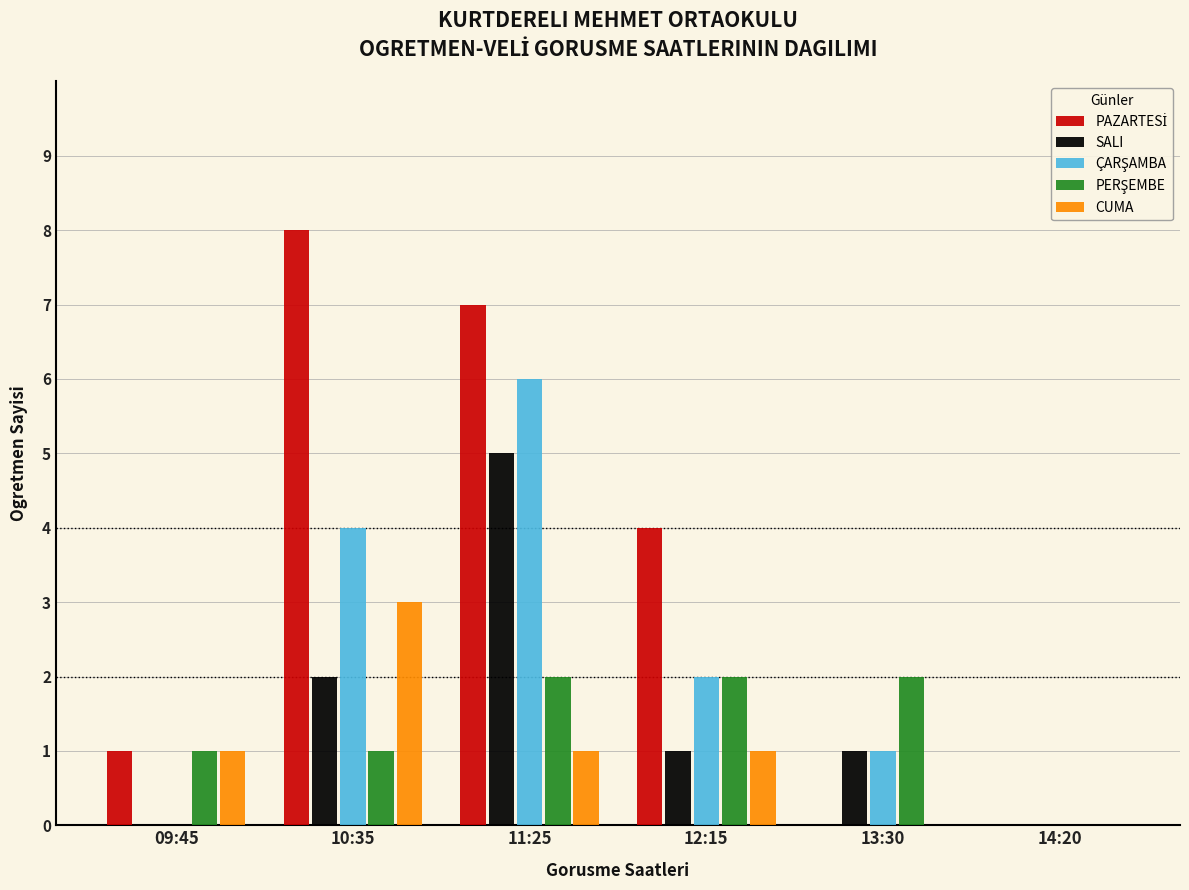

Which category has the highest value in the CUMA series?

10:35